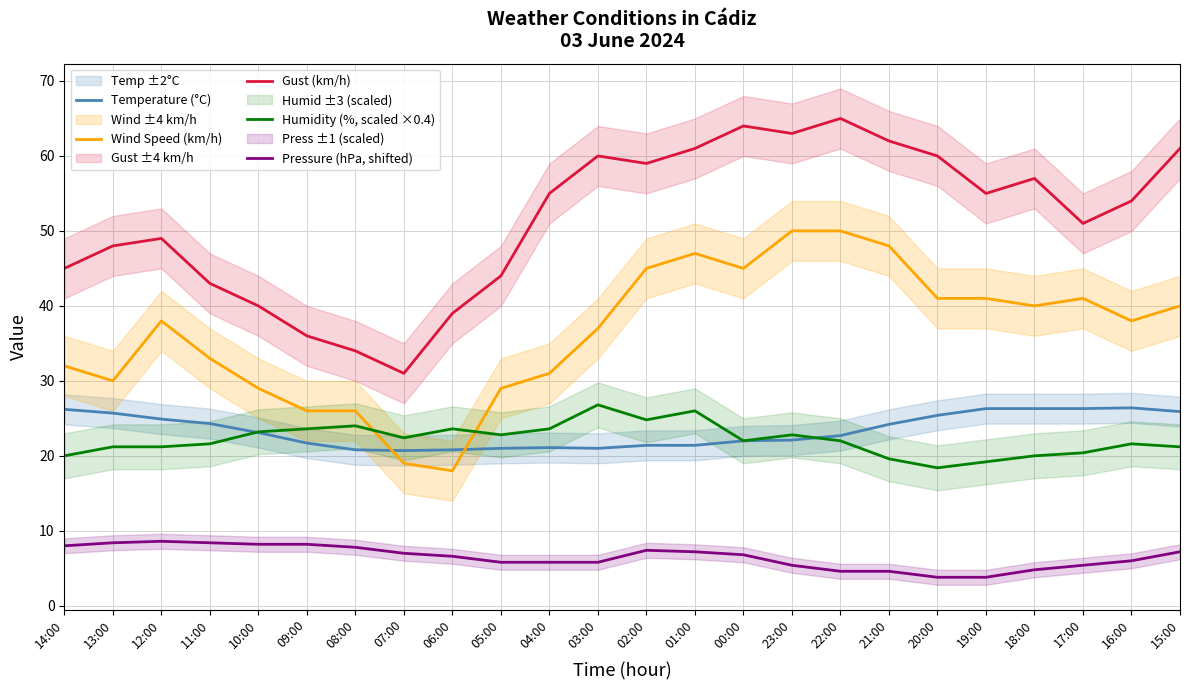

True or false: Wind Speed (km/h) and Gust (km/h) intersect in this chart.

False